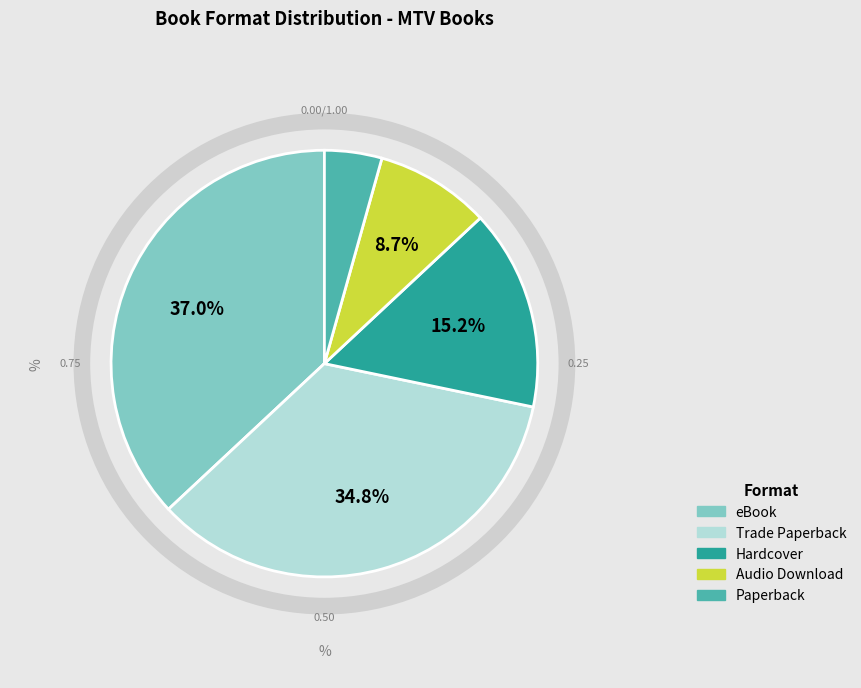

True or false: Paperback accounts for 4% of the total.

True